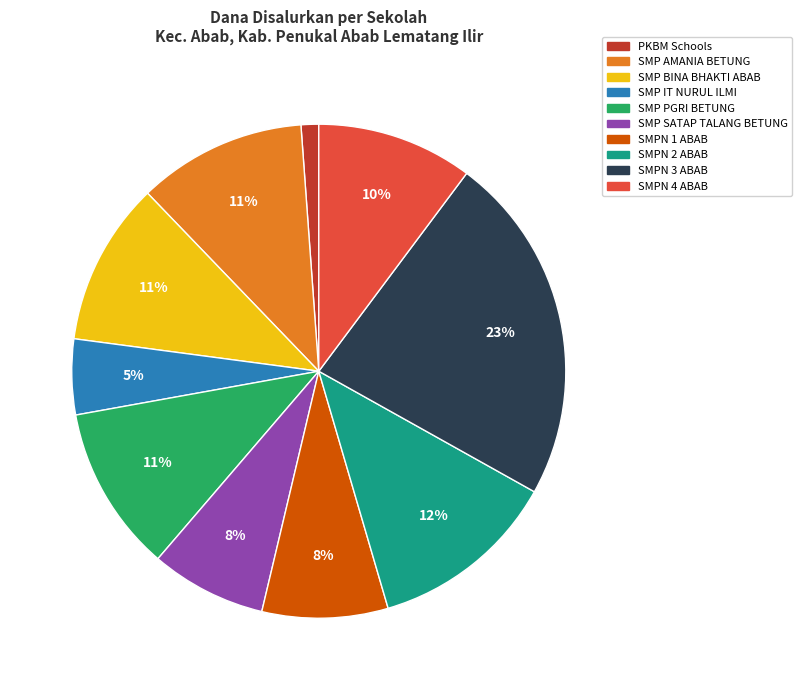

To the nearest percent, what is the average slice percentage?

10%